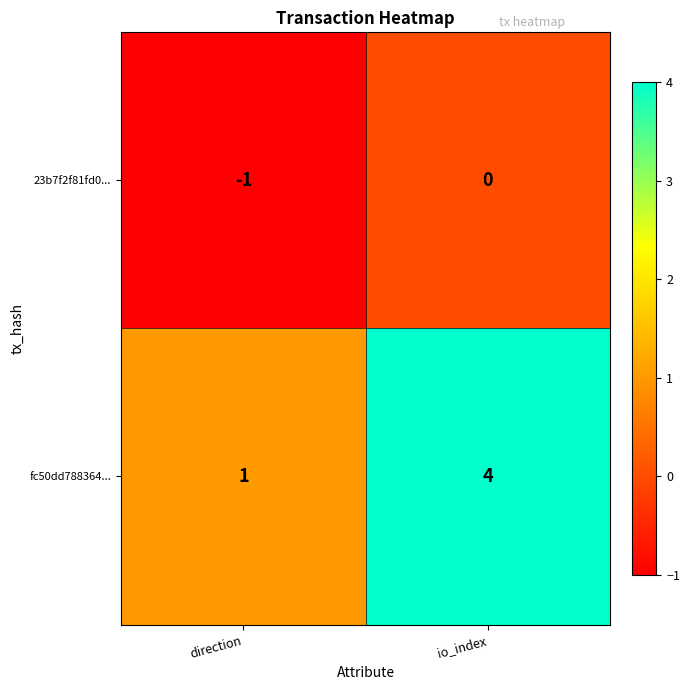

Rank the series by their average value, from lowest to highest.

23b7f2f81fd0..., fc50dd788364...